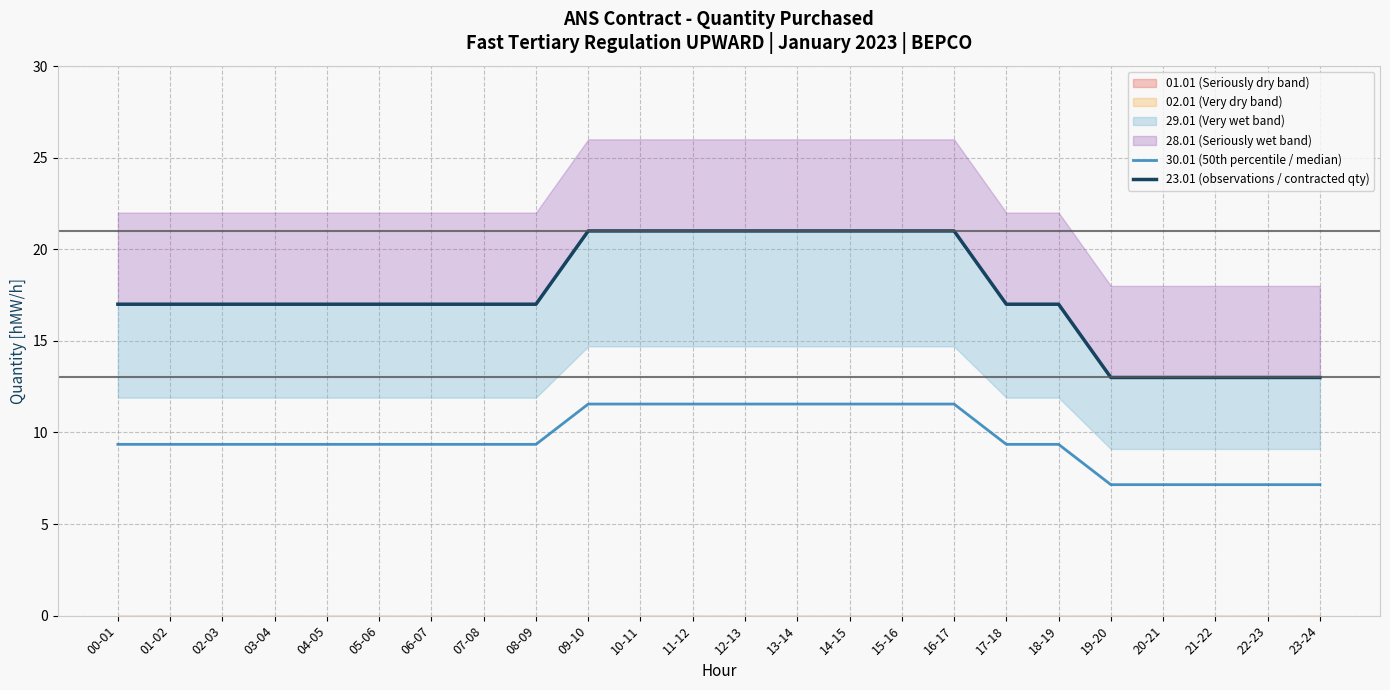

Is it true that 30.01 (50th percentile / median) equals 16.0 at 04-05?

False